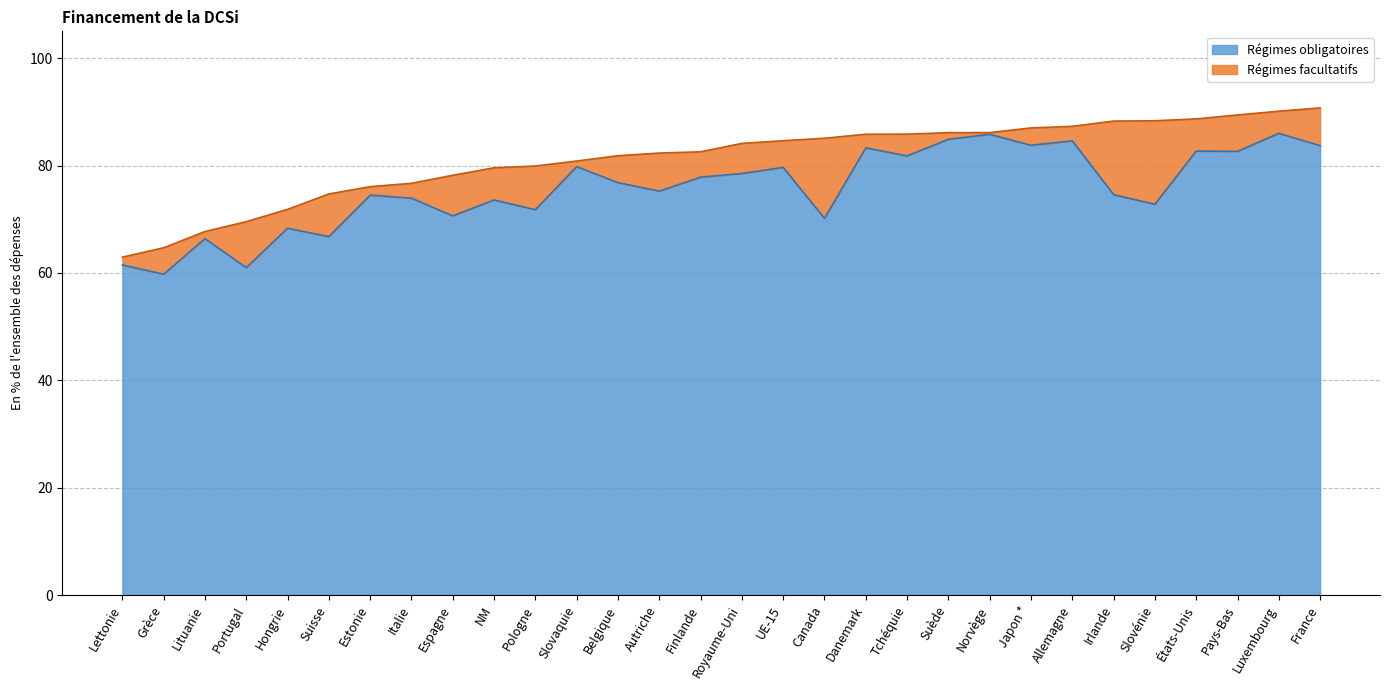

True or false: the data shows 123.8 at Slovénie.

False